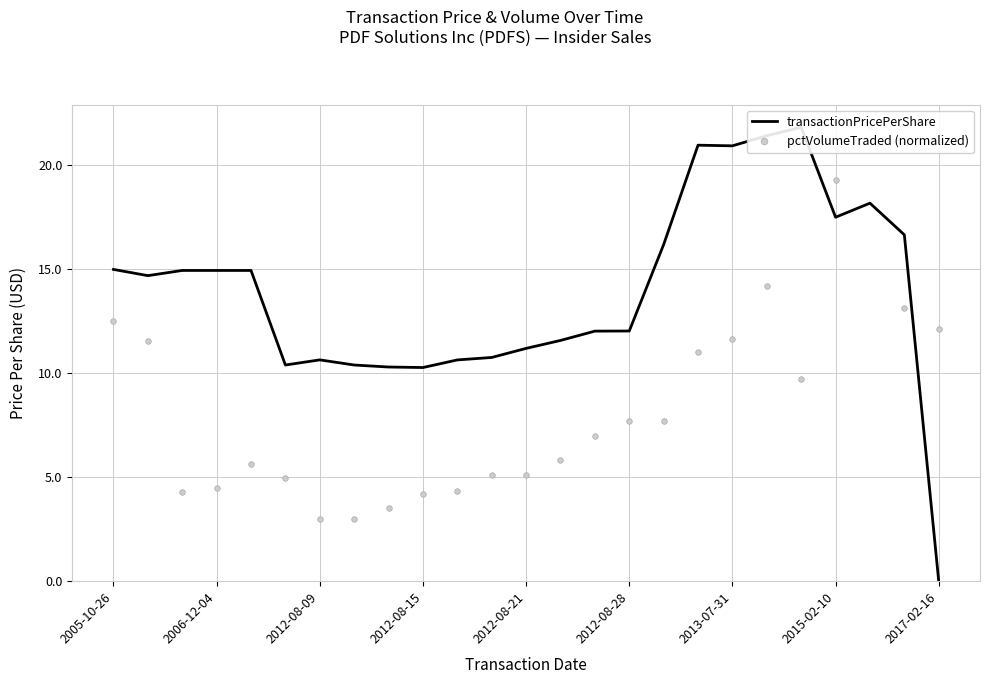

How many values in the transactionPricePerShare series are below 14?

12